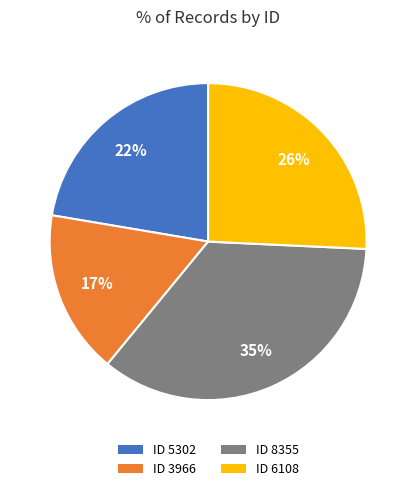

To the nearest percent, what is the average slice percentage?

25%